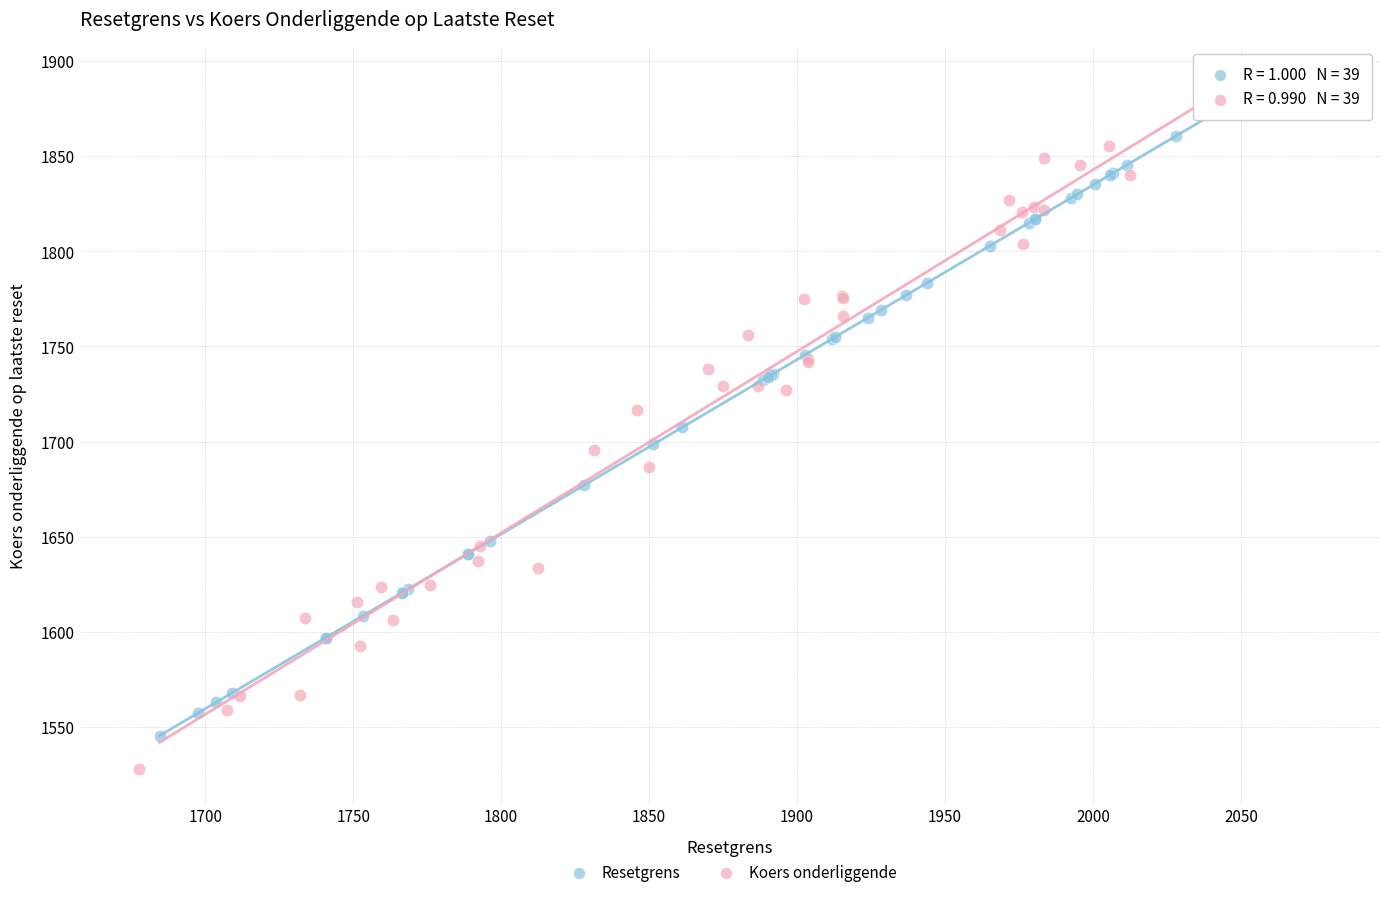

Which series has the widest spread of Y values?

Koers onderliggende